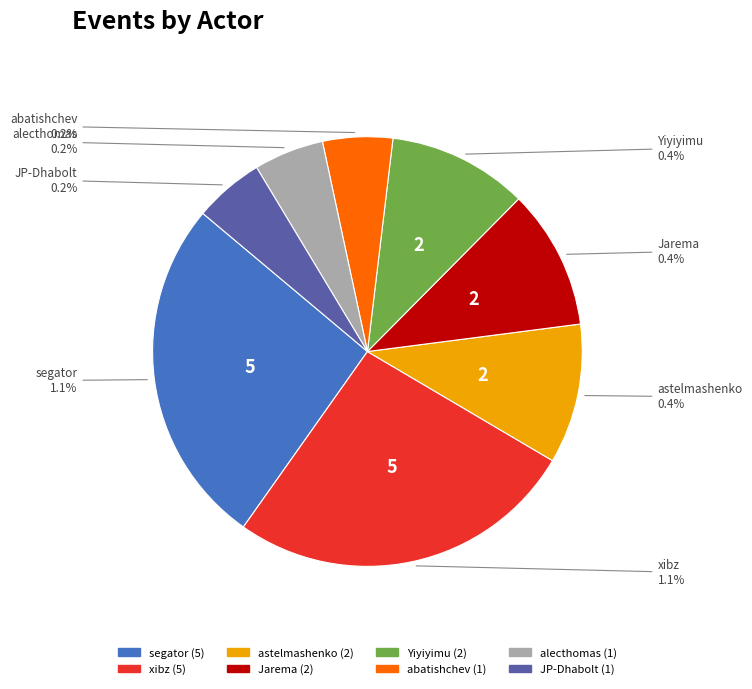

Is there a majority slice in this chart?

No